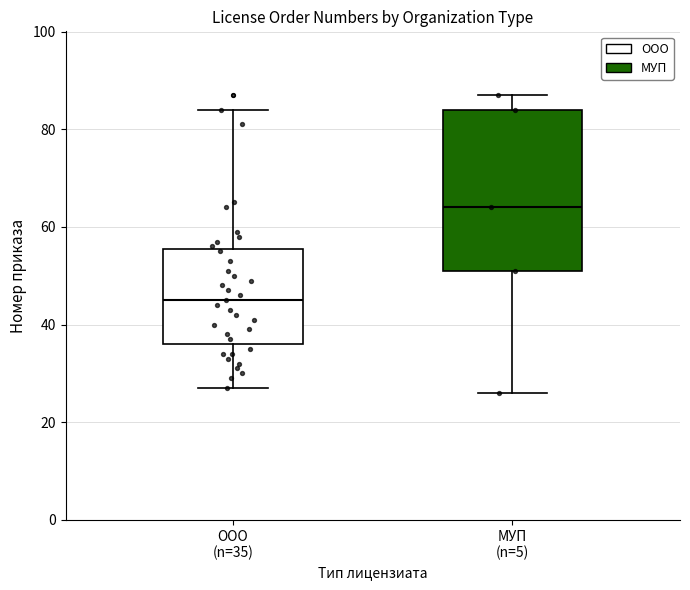

Where is the lower edge of the box for МУП (n=5) on the y-axis? The values are not printed on the chart, so give them approximately, as read against the axis.

52